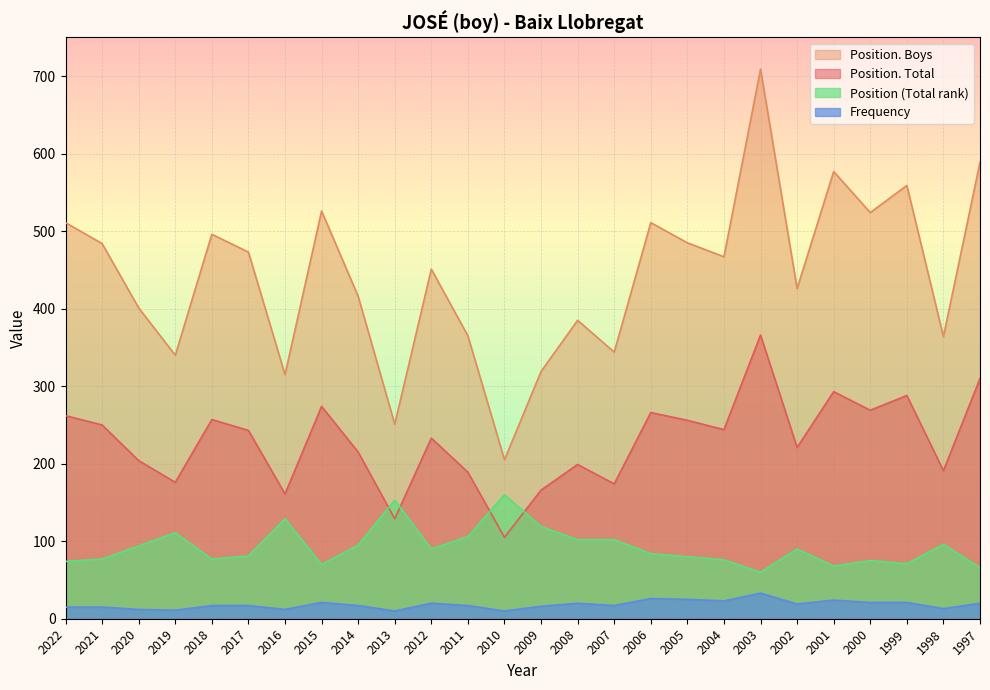

What is the difference between the second highest and second lowest values in the Position. Boys series?

338